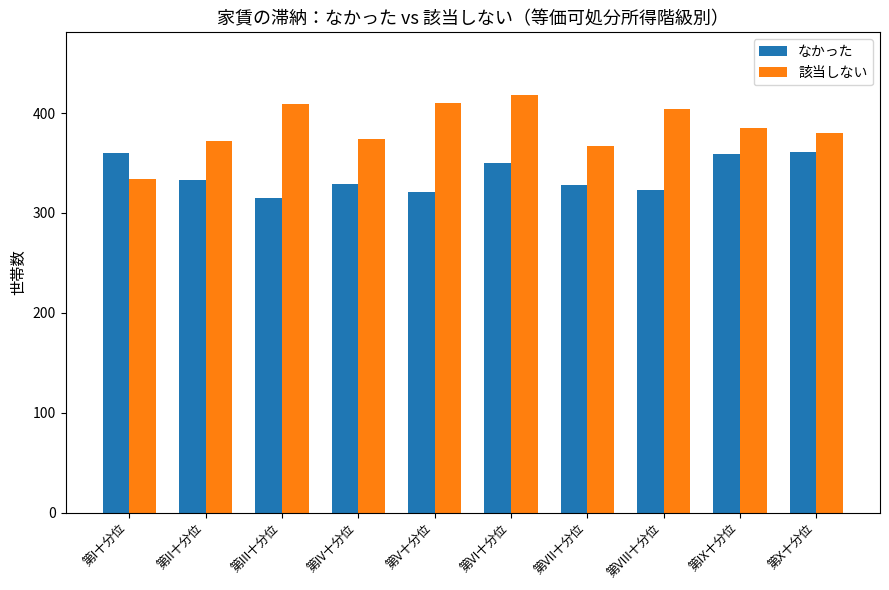

Are the bars horizontal?

No